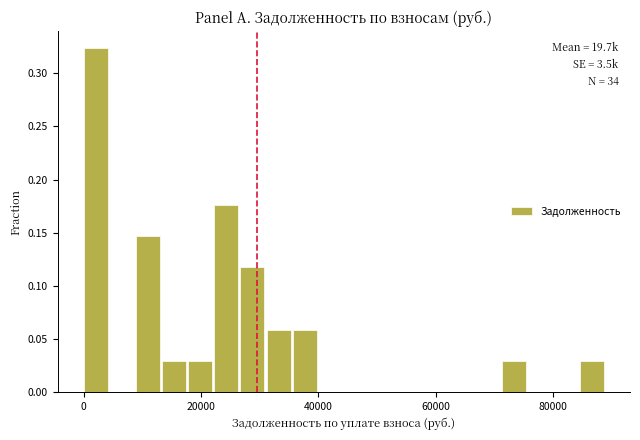

Read against the x-axis, roughly where is the centre of the tallest bar?

2000